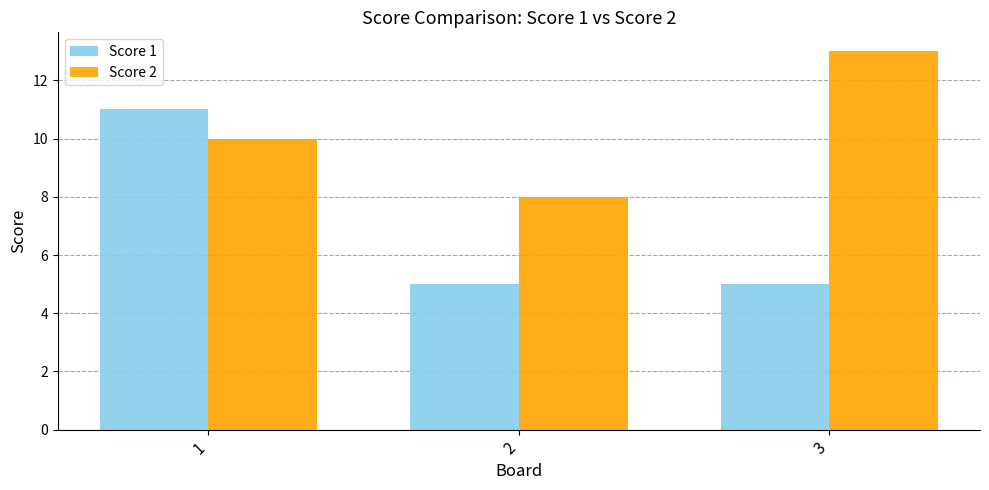

At which category is the sum across all series the highest?

1